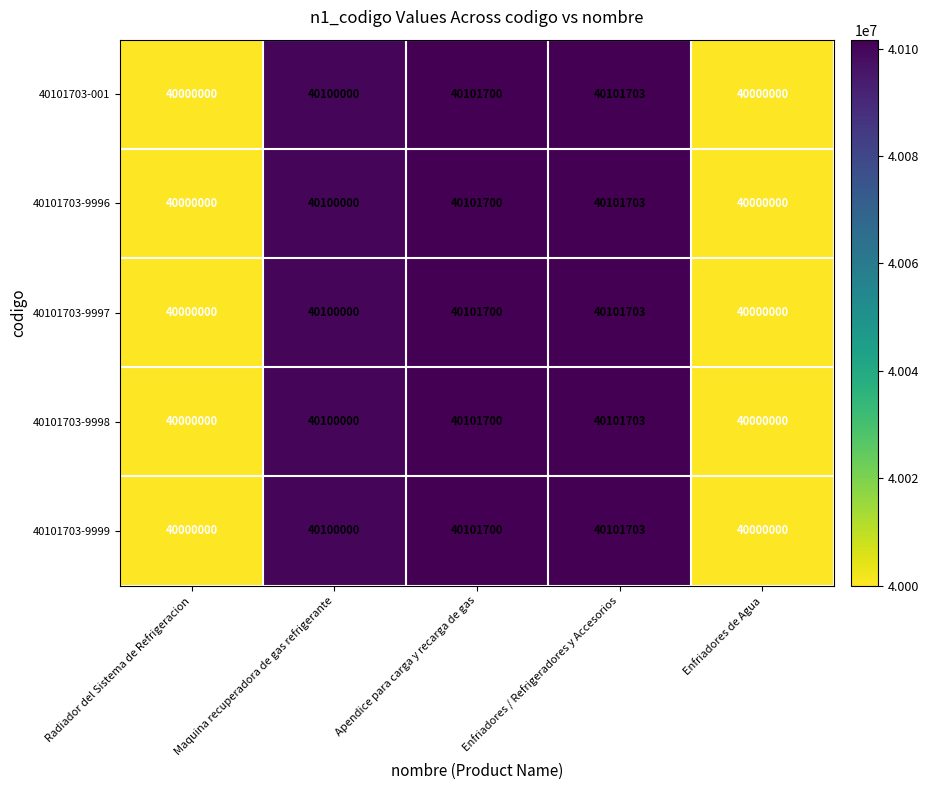

What is the difference between the maximum and second lowest values in the 40101703-001 series?

101703